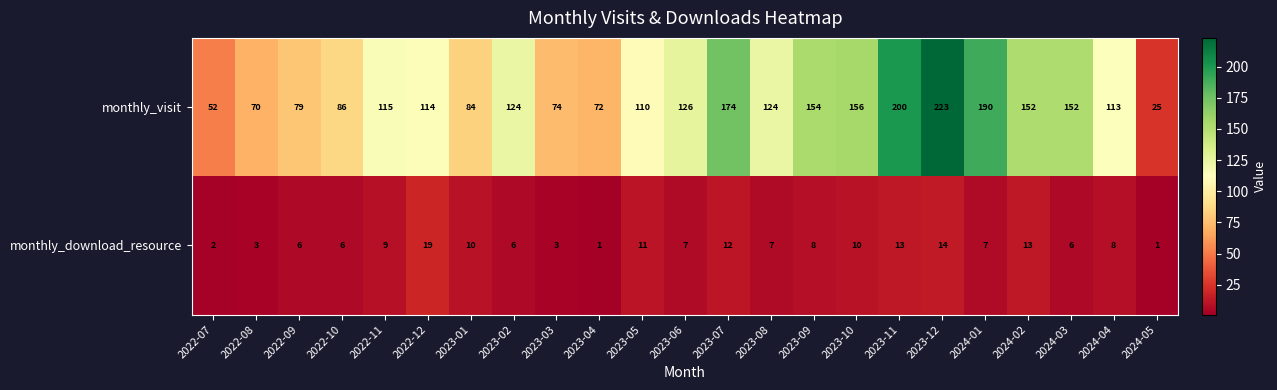

True or false: monthly_visit has a value of 126 at 2023-06.

True